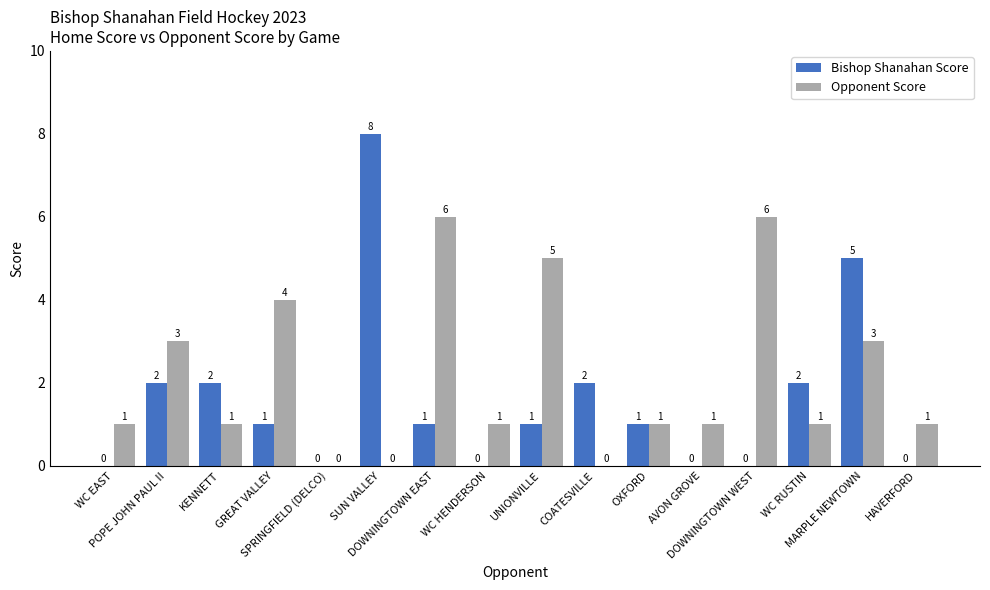

Reading left to right, what are all the values shown in this chart?

Bishop Shanahan Score: 0	2	2	1	0	8	1	0	1	2	1	0	0	2	5	0
Opponent Score: 1	3	1	4	0	0	6	1	5	0	1	1	6	1	3	1